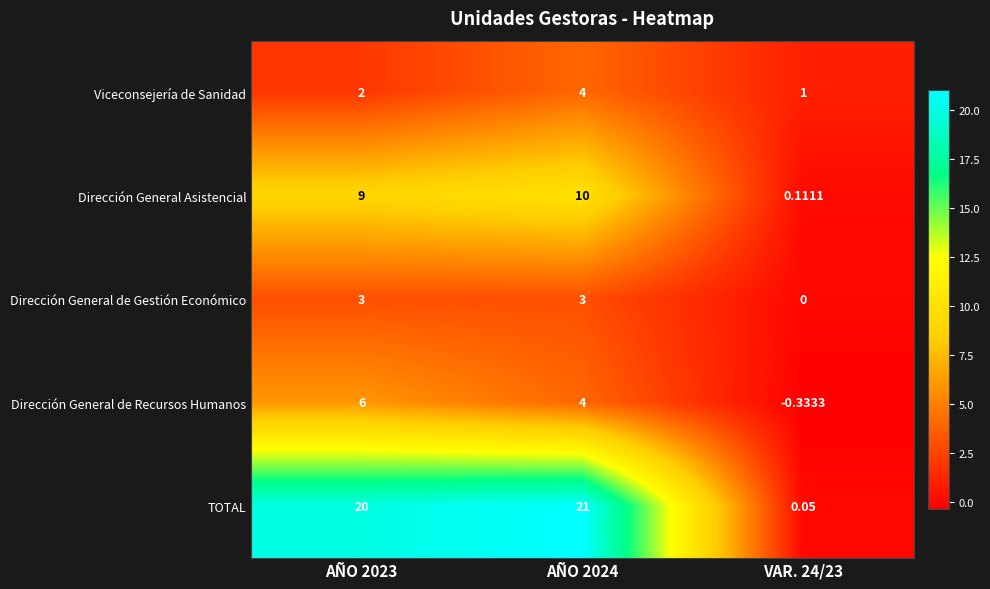

Which series has the widest spread of values?

TOTAL